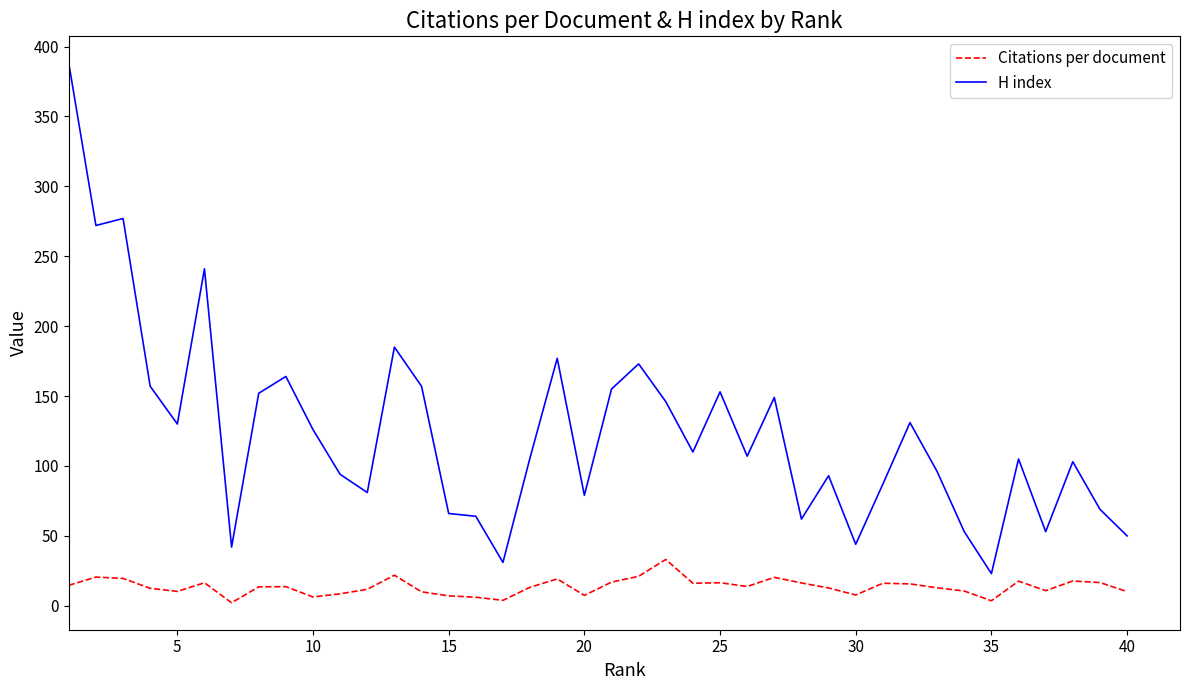

What is the maximum value for H index?

388.0